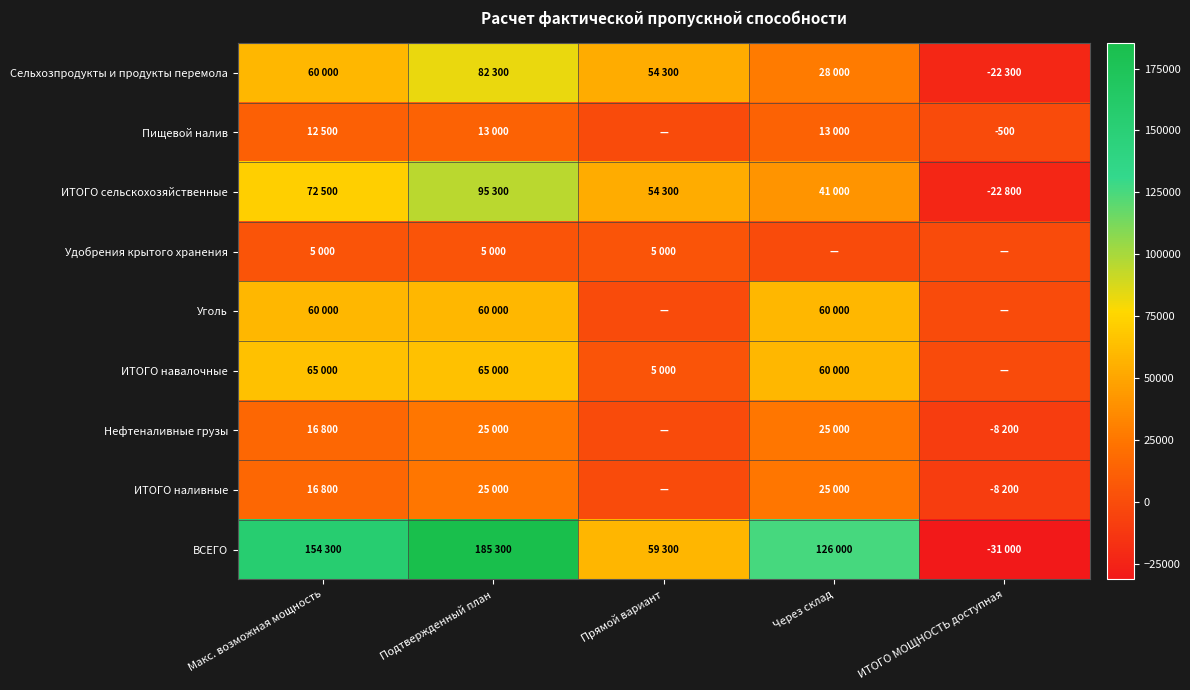

The value of Пищевой налив at ИТОГО МОЩНОСТЬ доступная is -500. True or false?

True